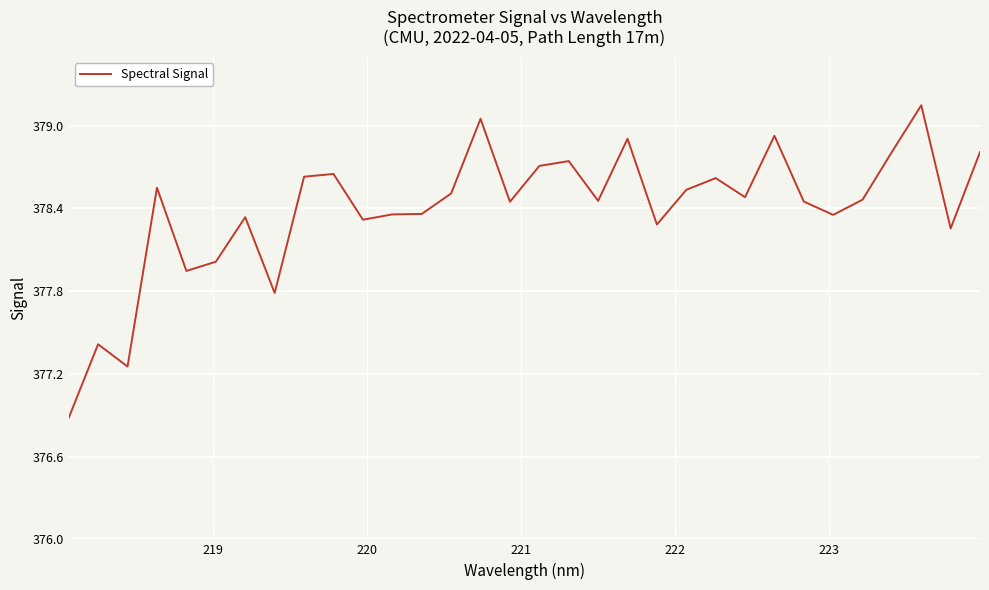

What is the difference between the maximum and minimum values?

2.3